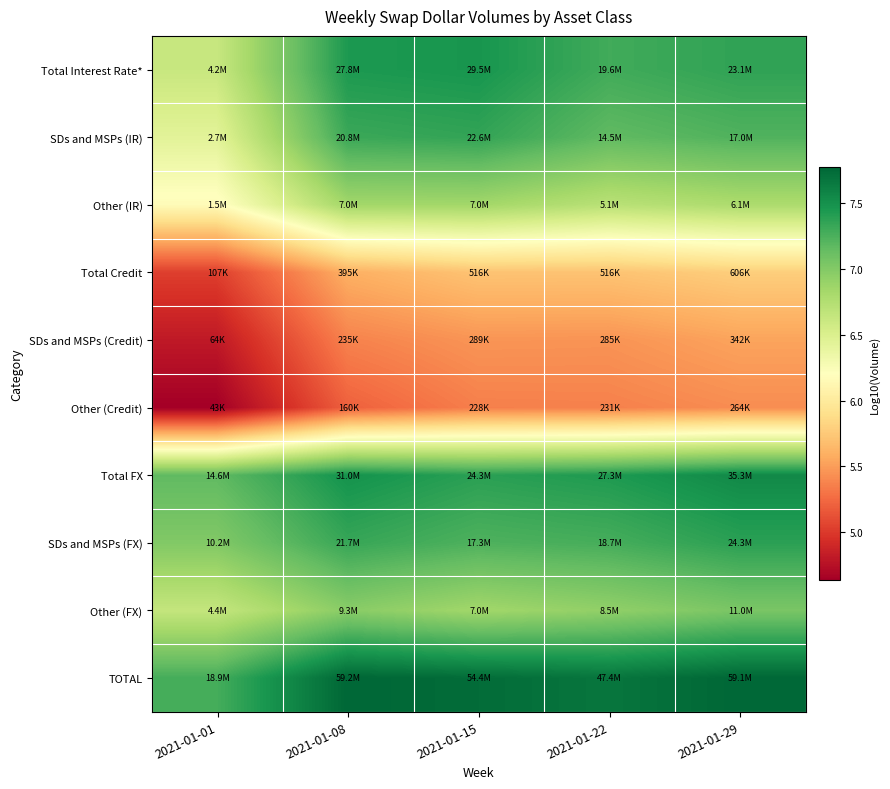

What is the greatest value displayed?

7.8